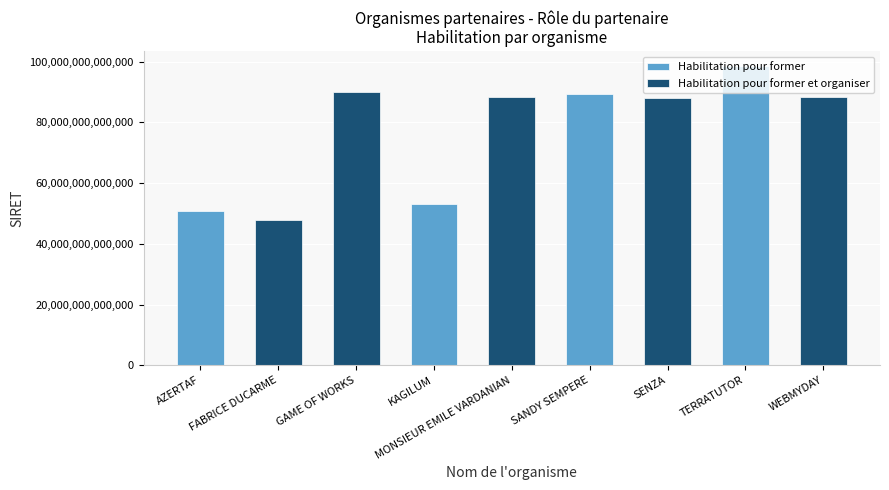

What is the difference between the highest and lowest values at SENZA?

88024436300011